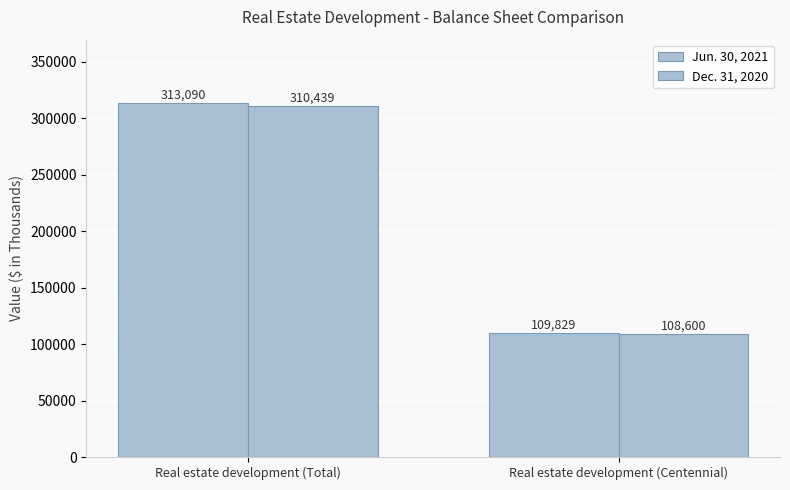

Rank the series at Real estate development (Centennial) from lowest to highest value.

Dec. 31, 2020, Jun. 30, 2021